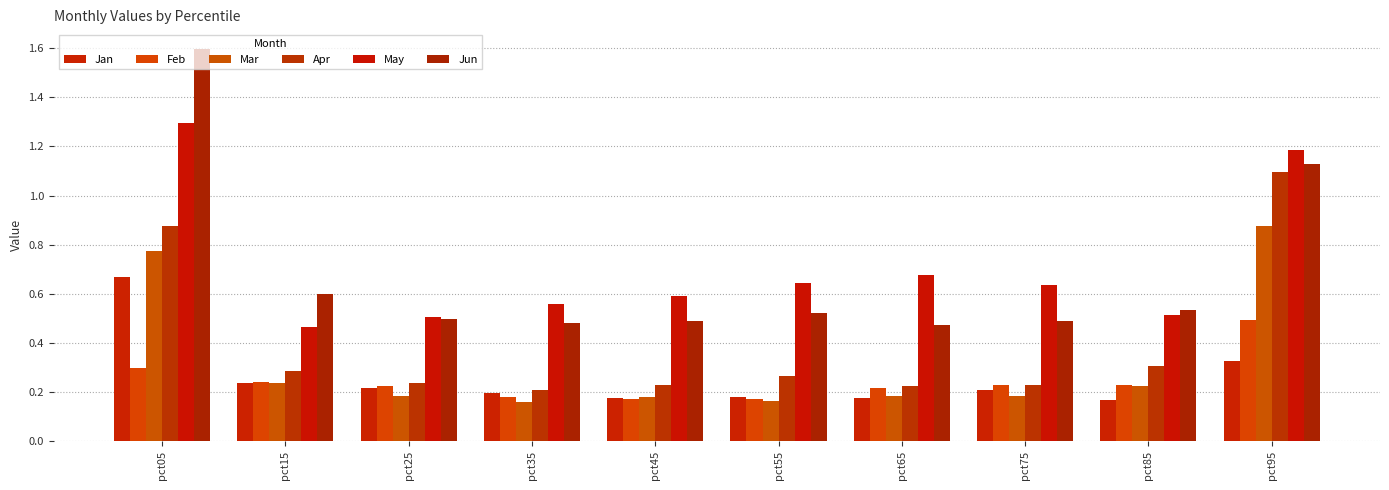

Reading right to left, list all the values displayed in this chart.

Jan: pct95=0.3	pct85=0.2	pct75=0.2	pct65=0.2	pct55=0.2	pct45=0.2	pct35=0.2	pct25=0.2	pct15=0.2	pct05=0.7
Feb: pct95=0.5	pct85=0.2	pct75=0.2	pct65=0.2	pct55=0.2	pct45=0.2	pct35=0.2	pct25=0.2	pct15=0.2	pct05=0.3
Mar: pct95=0.9	pct85=0.2	pct75=0.2	pct65=0.2	pct55=0.2	pct45=0.2	pct35=0.2	pct25=0.2	pct15=0.2	pct05=0.8
Apr: pct95=1.1	pct85=0.3	pct75=0.2	pct65=0.2	pct55=0.3	pct45=0.2	pct35=0.2	pct25=0.2	pct15=0.3	pct05=0.9
May: pct95=1.2	pct85=0.5	pct75=0.6	pct65=0.7	pct55=0.6	pct45=0.6	pct35=0.6	pct25=0.5	pct15=0.5	pct05=1.3
Jun: pct95=1.1	pct85=0.5	pct75=0.5	pct65=0.5	pct55=0.5	pct45=0.5	pct35=0.5	pct25=0.5	pct15=0.6	pct05=1.6